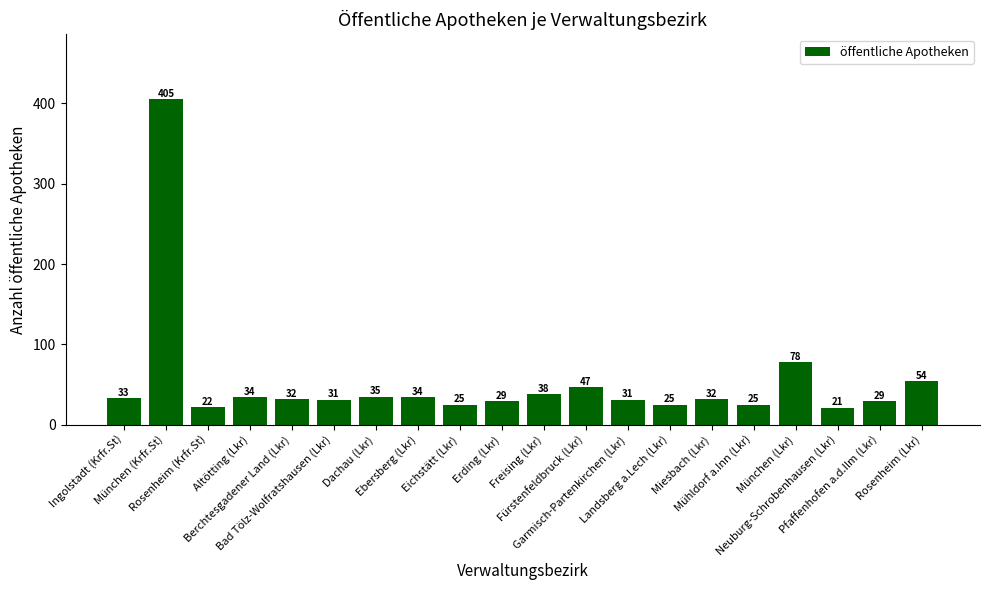

What is the difference between the maximum and minimum values?

384